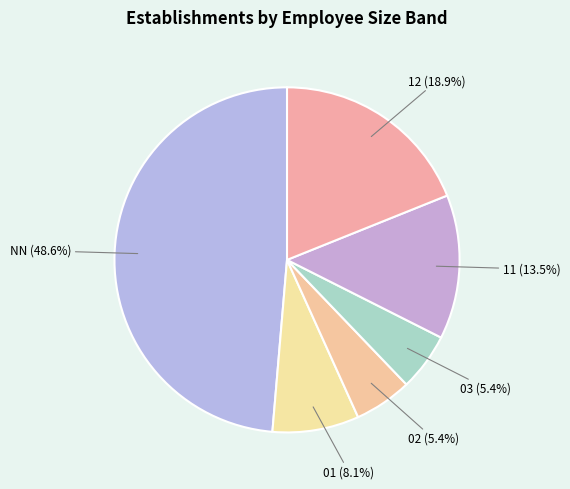

Is 11 the majority of the pie?

No